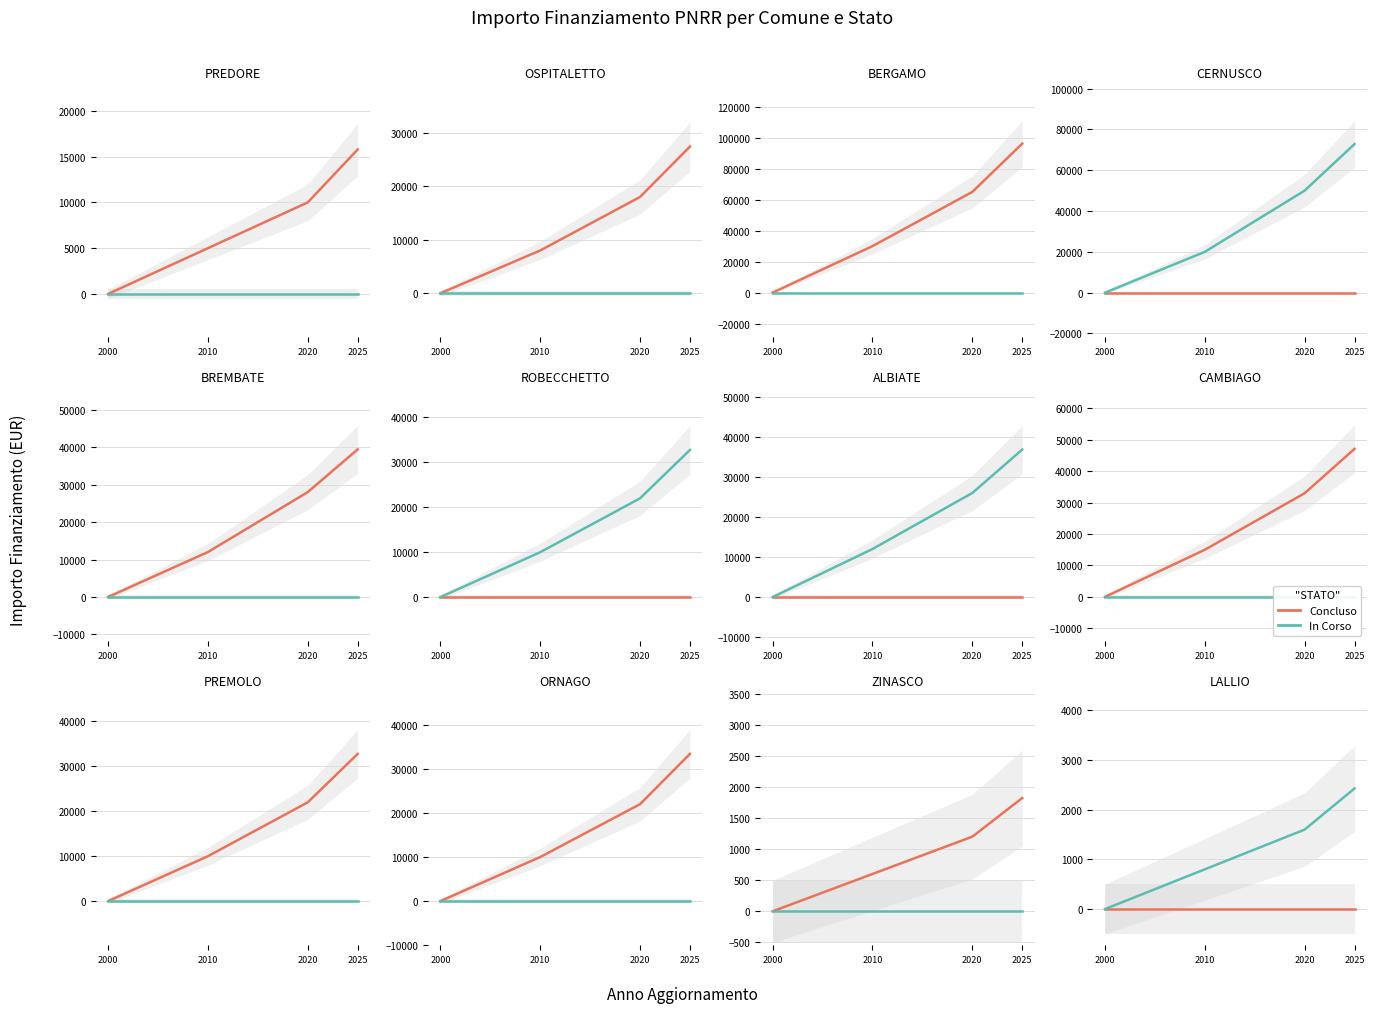

Where is In Corso nearest to the value 1214?

2020